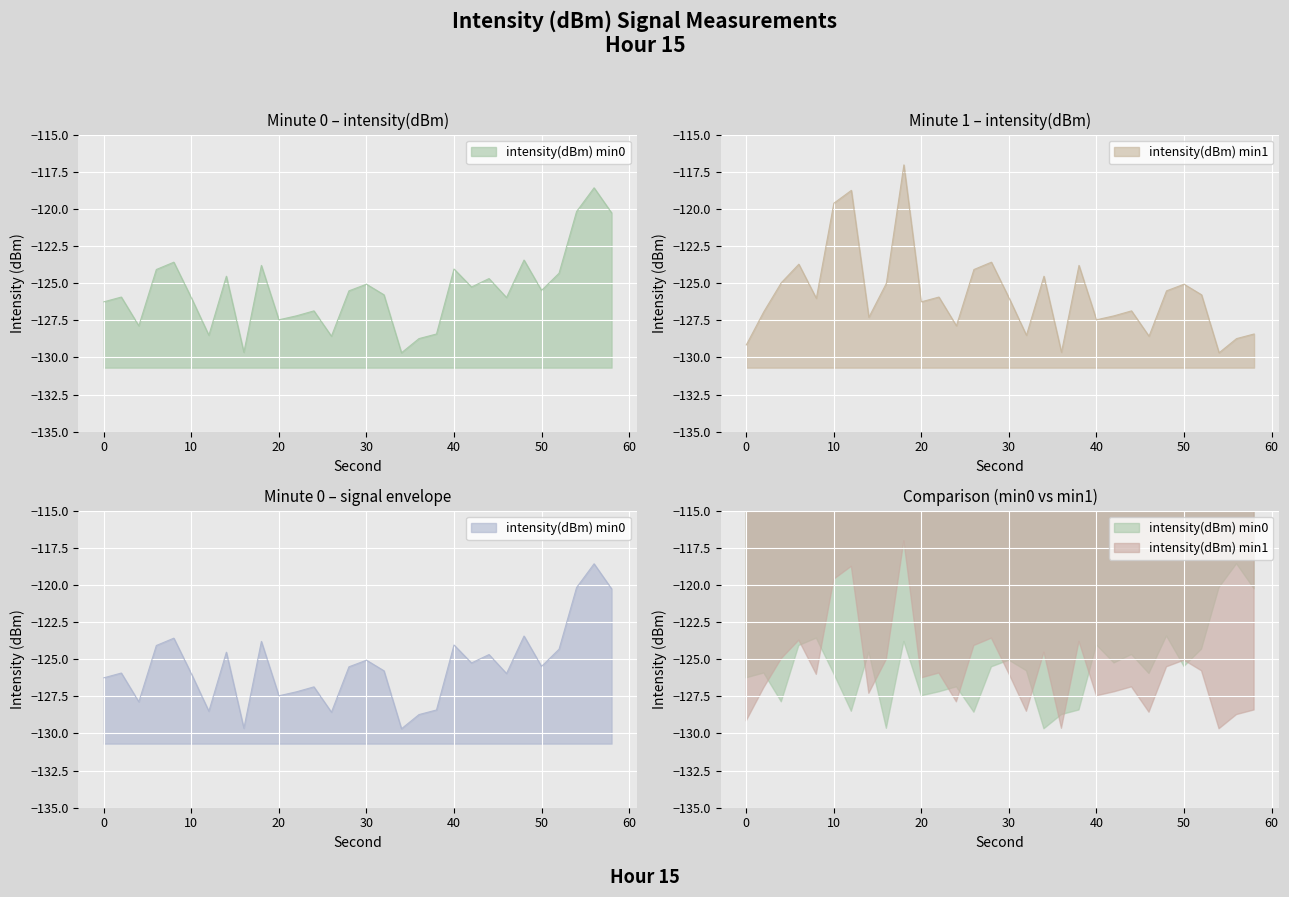

Which has a higher value, 38 or 42?

42